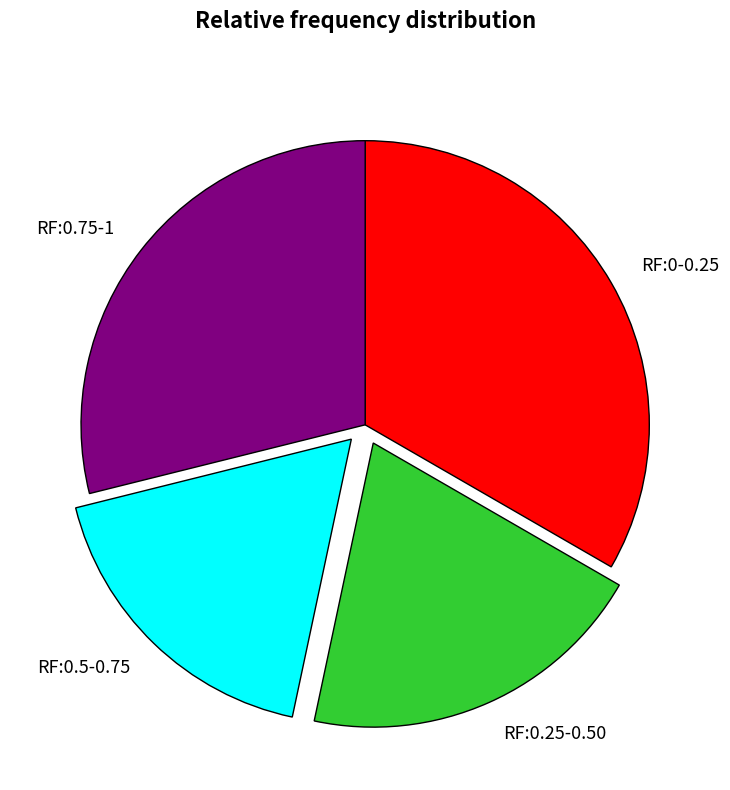

Is there any slice that represents more than half of the pie?

No